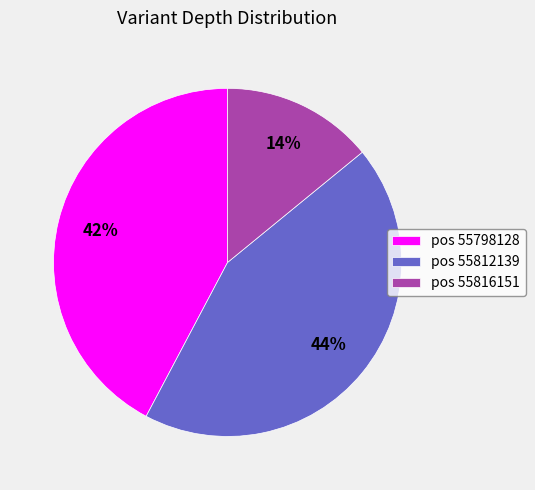

What percentage is the pos 55812139 slice, to the nearest percent?

44%